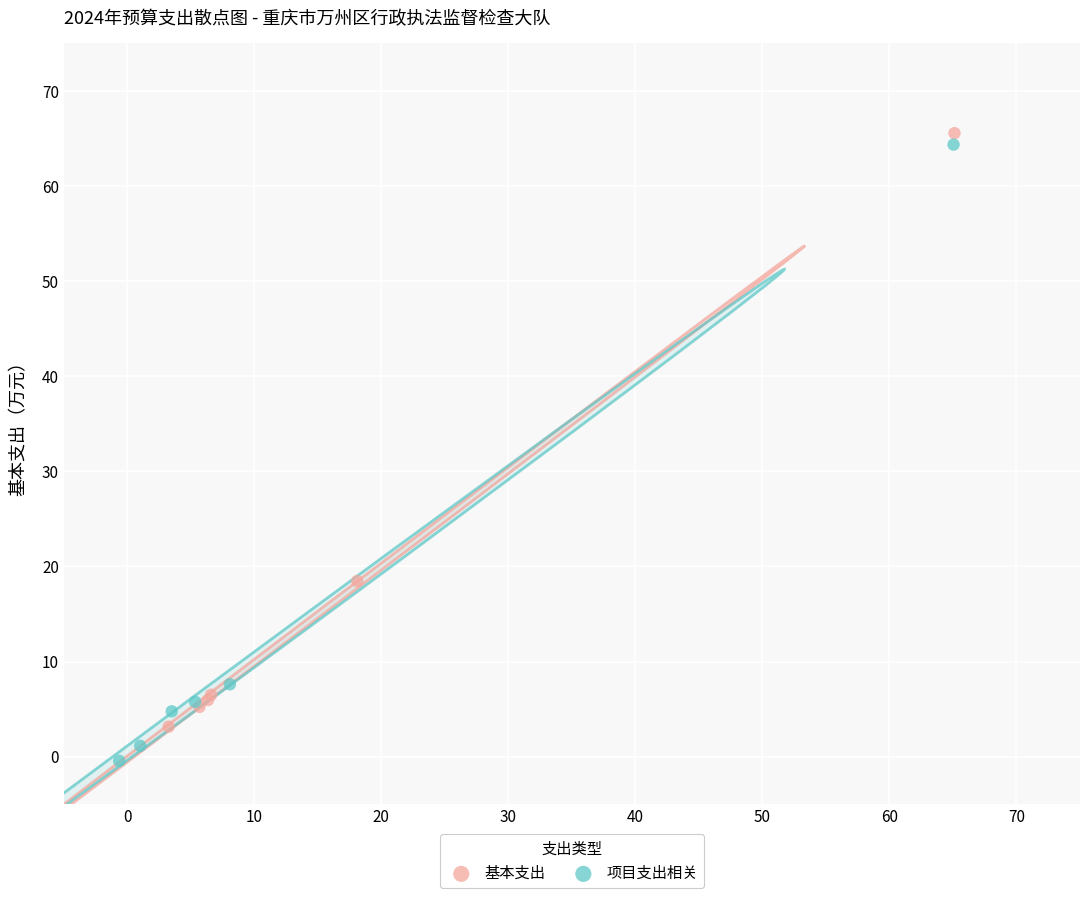

Which series contains the lowest Y value?

项目支出相关